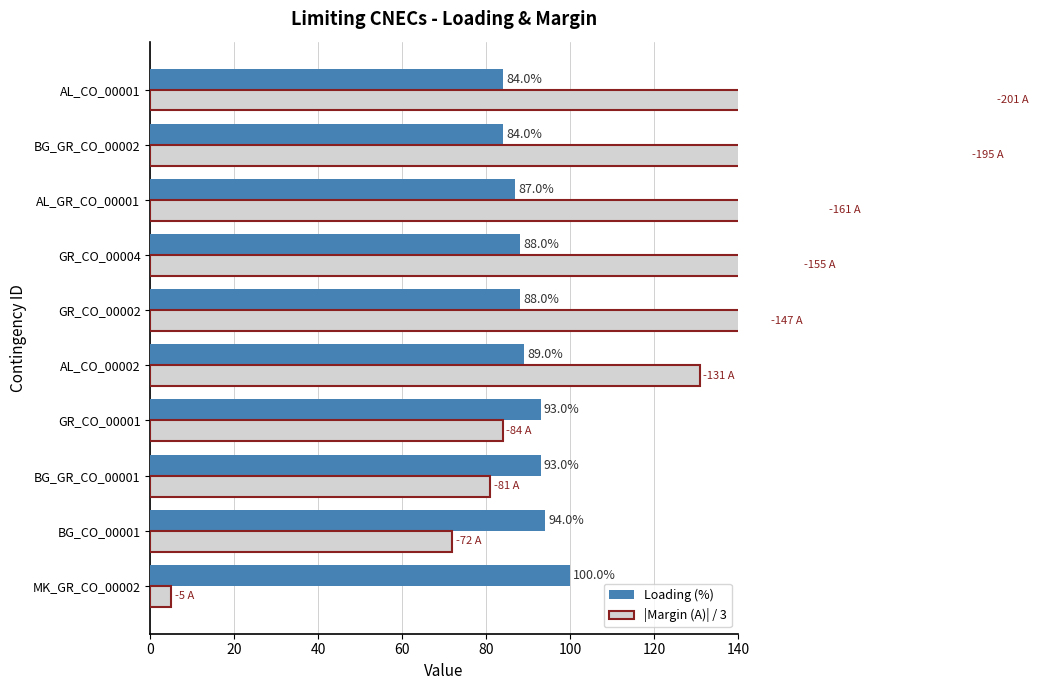

At MK_GR_CO_00002, list the series in order from smallest to largest.

|Margin (A)| scaled, Loading (%)